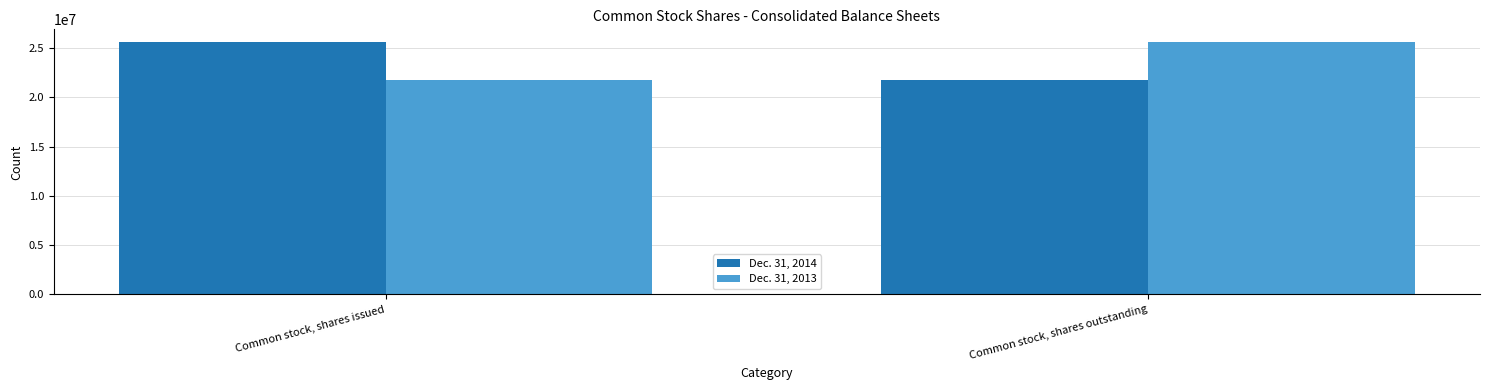

Count the number of categories in the chart.

2